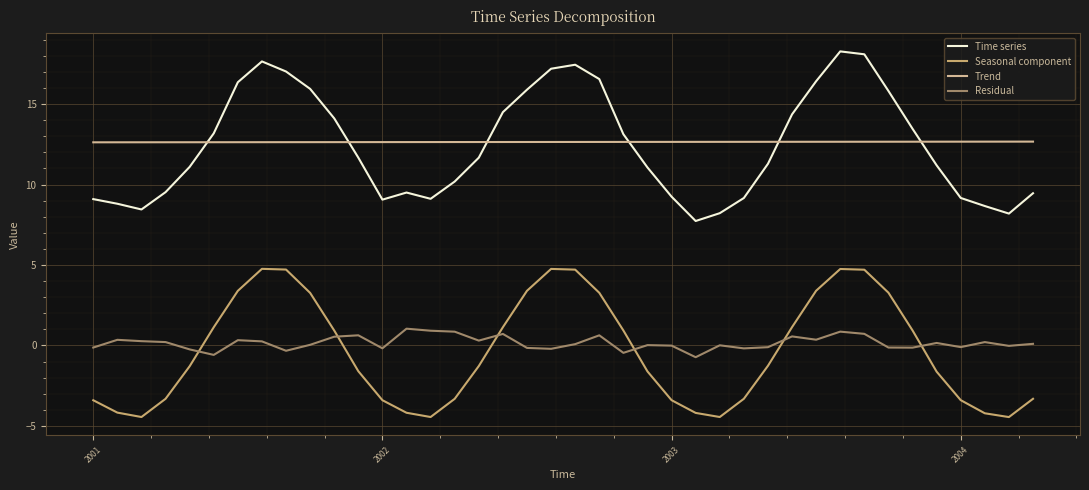

What is the maximum value shown in the chart?

18.3